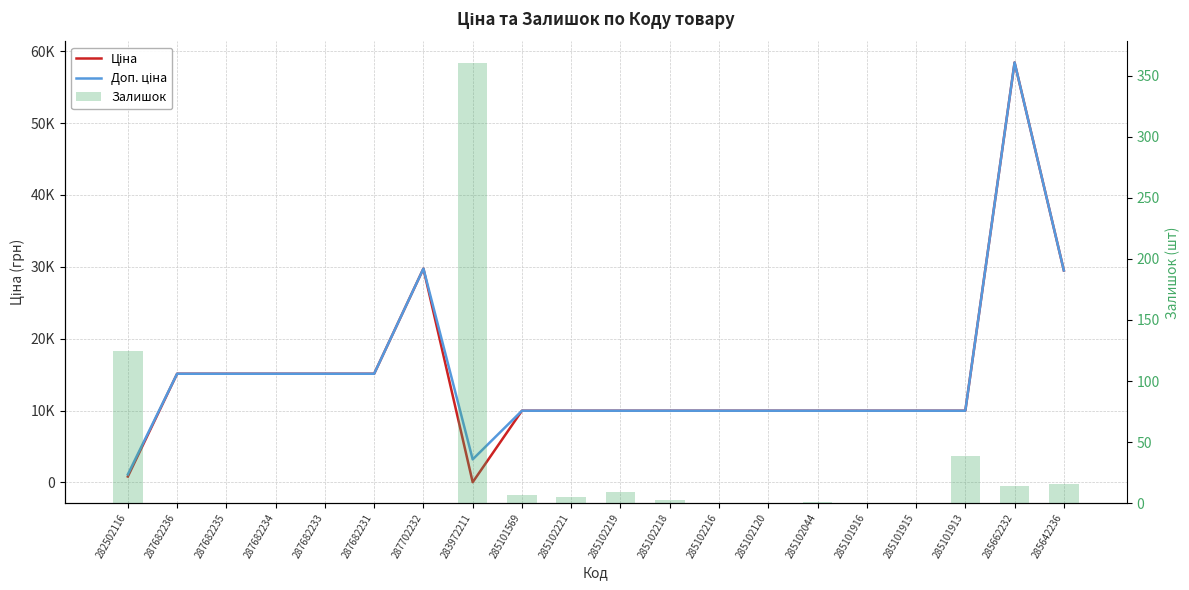

At 287682235, list the series in order from smallest to largest.

Залишок, Ціна, Доп. ціна